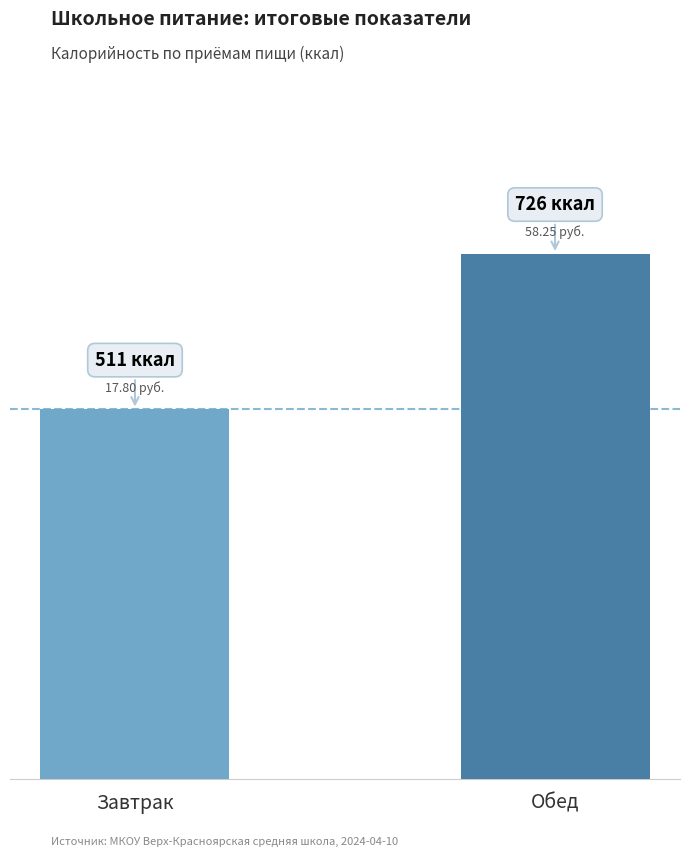

What is the difference between the values at Завтрак and Обед?

215